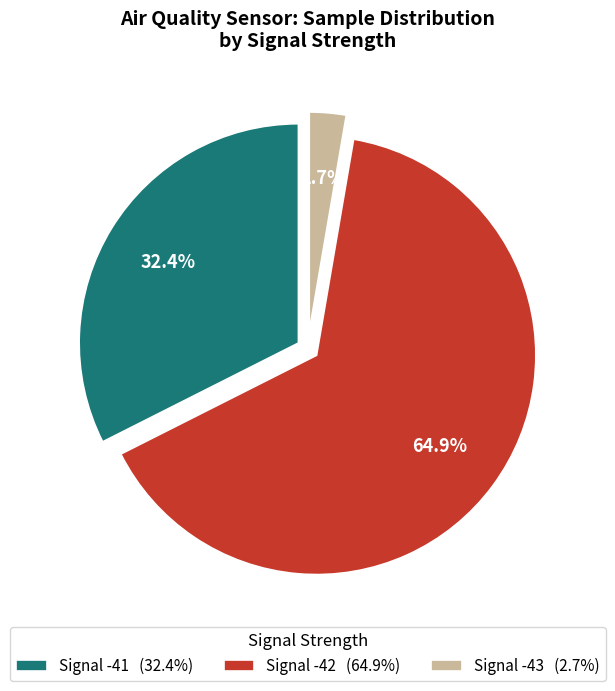

What is the total percentage of Signal -41 (32.4%) and Signal -43 (2.7%)?

35.1%